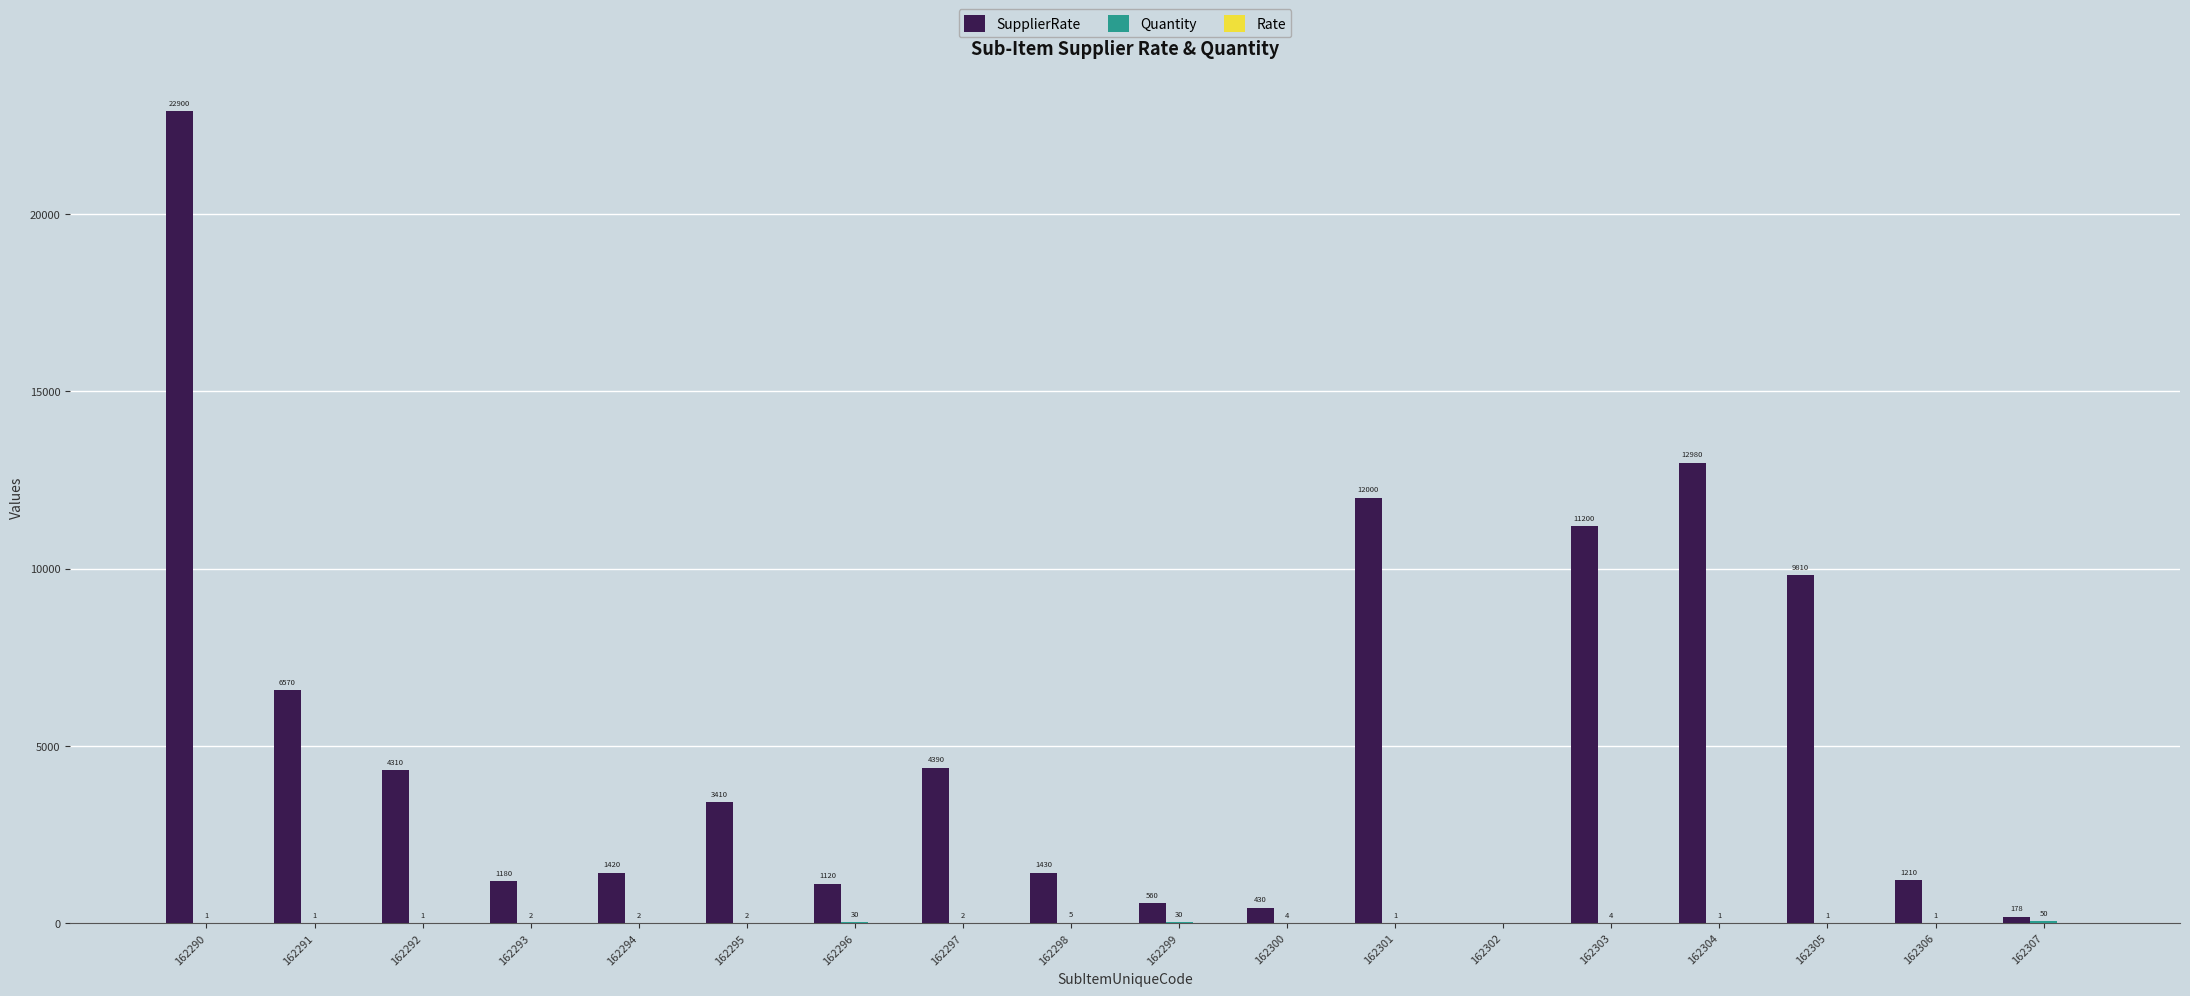

Which series has the largest total across all categories?

SupplierRate